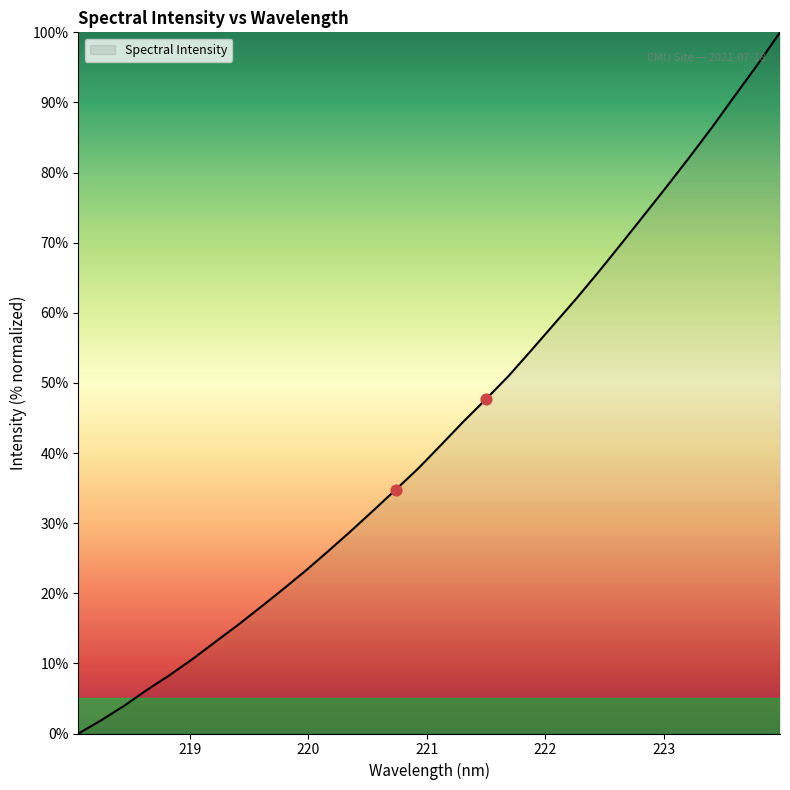

What is the difference between the maximum and minimum values?

100.0